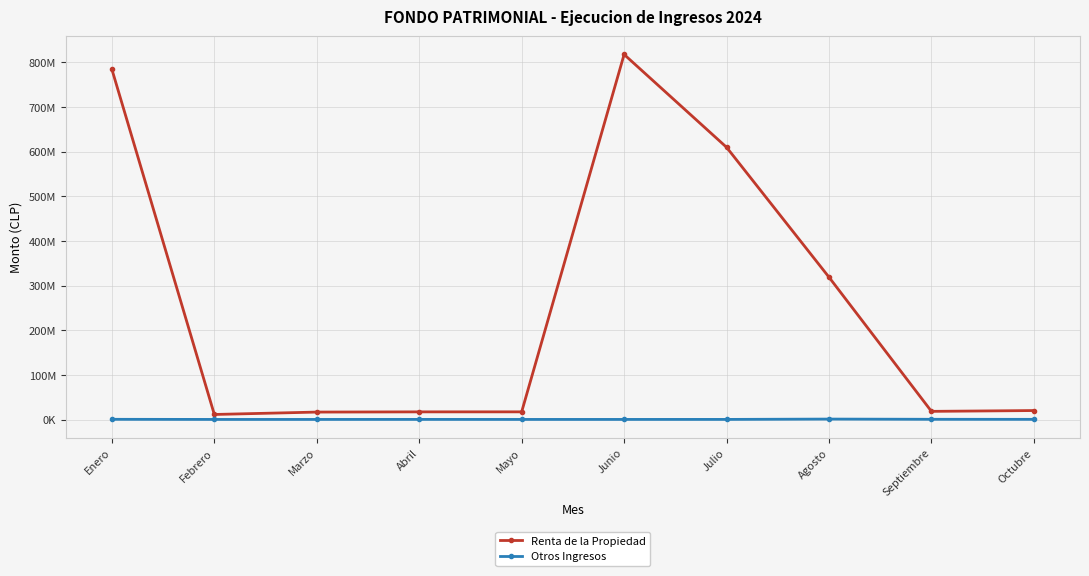

What are all the series names shown in the legend?

Renta de la Propiedad, Otros Ingresos